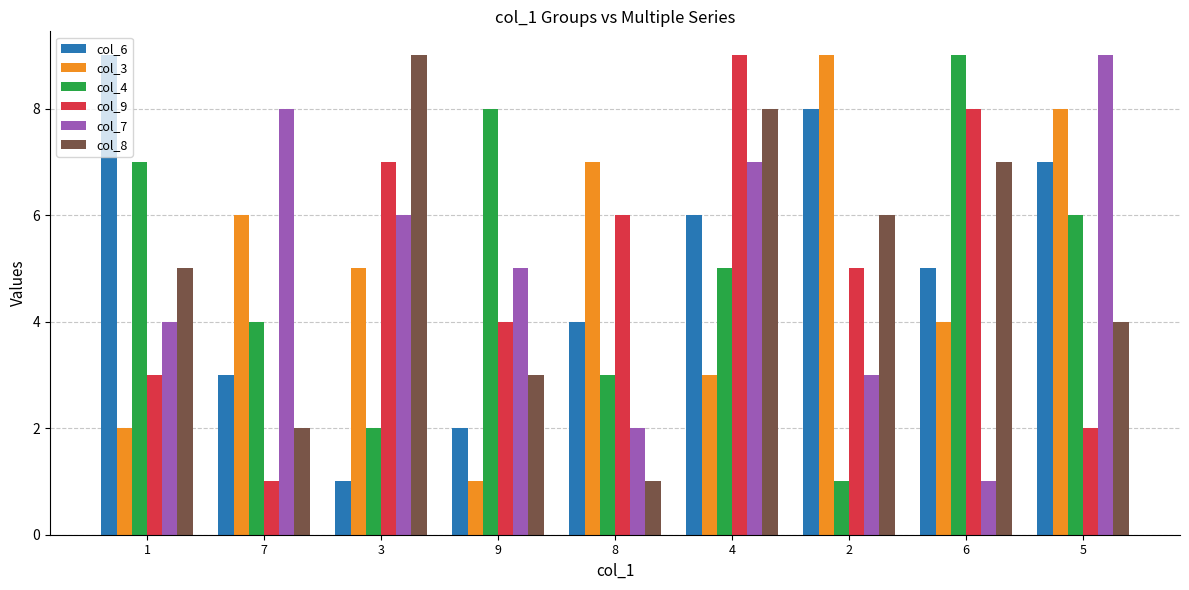

At which category is the sum across all series the highest?

4